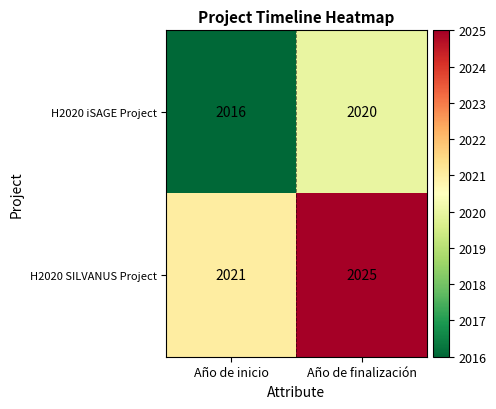

What is the sum of the H2020 SILVANUS Project values at Año de finalización and Año de inicio?

4046